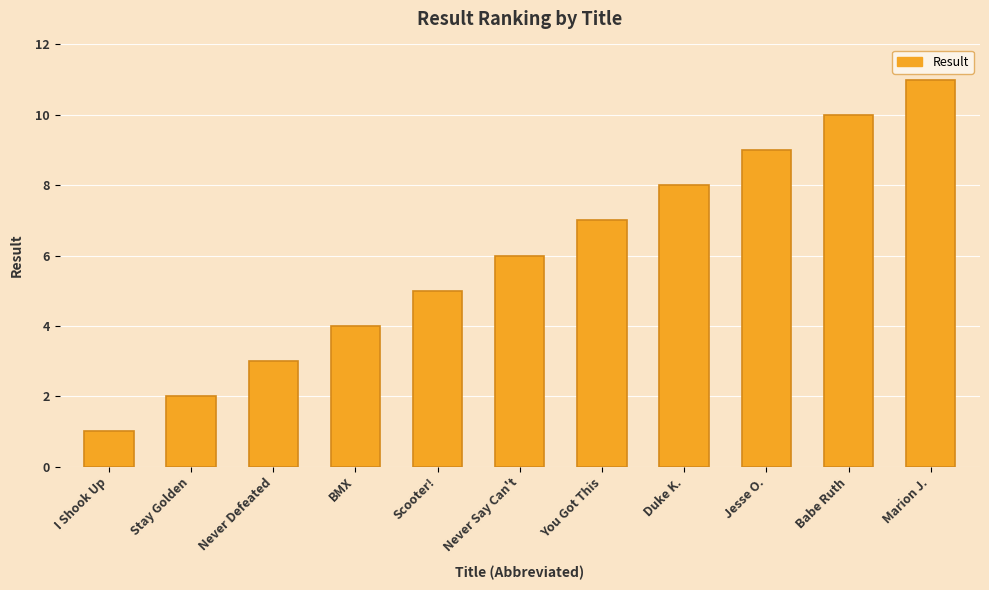

Which label corresponds to the smallest value in the chart?

I Shook Up